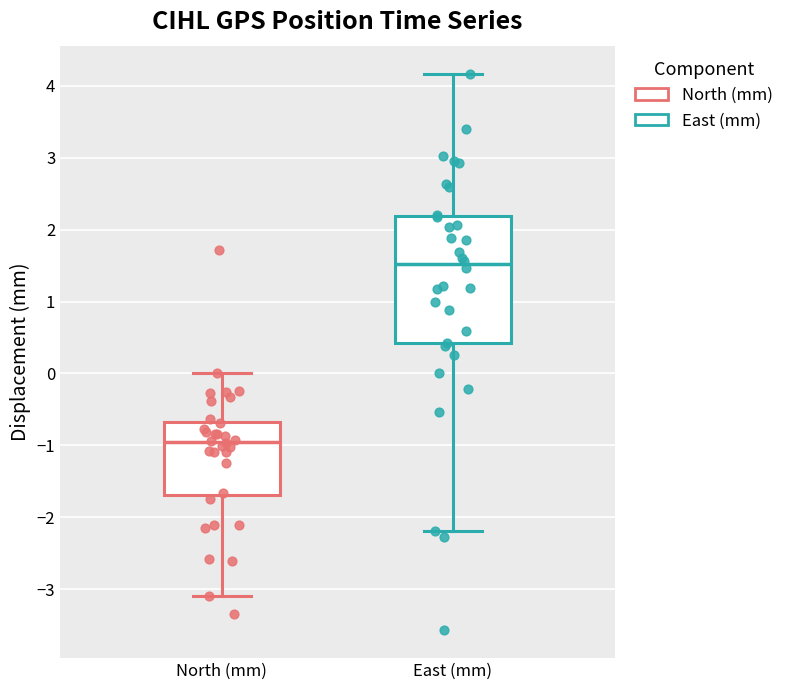

Reading left to right, transcribe this box plot: for each box, give where its median line is, the range the box spans, and where its two whiskers end, as read against the y-axis. The values are not printed on the chart, so give them approximately, as read against the axis.

North (mm): median -1.0, box -1.7 to -0.7, whiskers -3.1 to 0.0
East (mm): median 1.5, box 0.4 to 2.2, whiskers -2.2 to 4.2